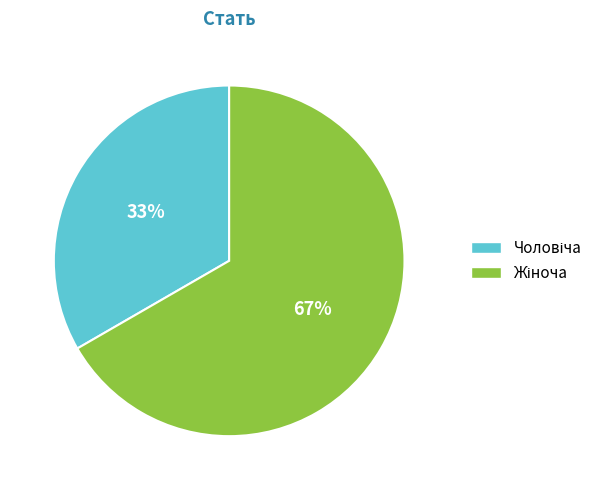

How many slices are in this pie chart?

2